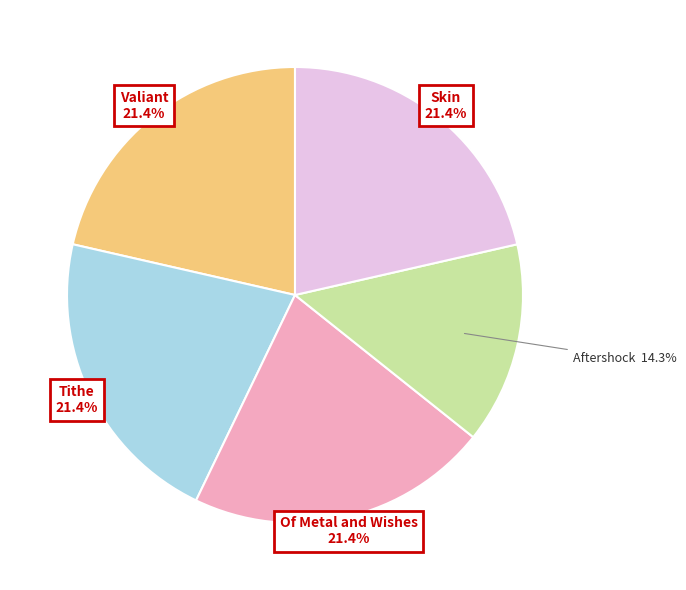

Does any single category account for the majority?

No